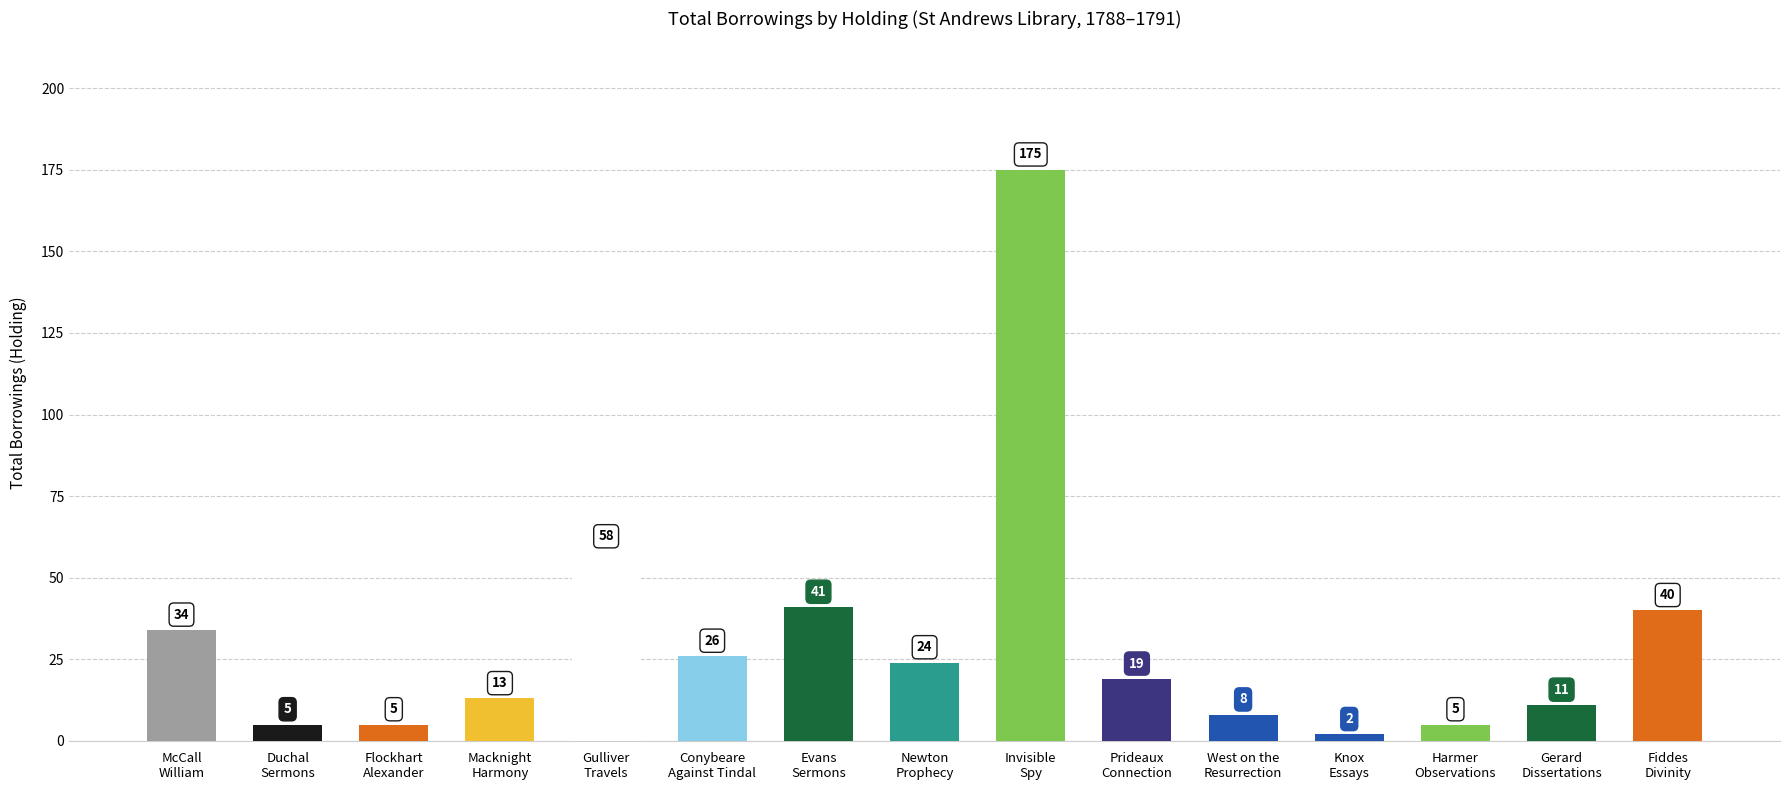

What value does the data have at Gerard
Dissertations, to the nearest 5?

10